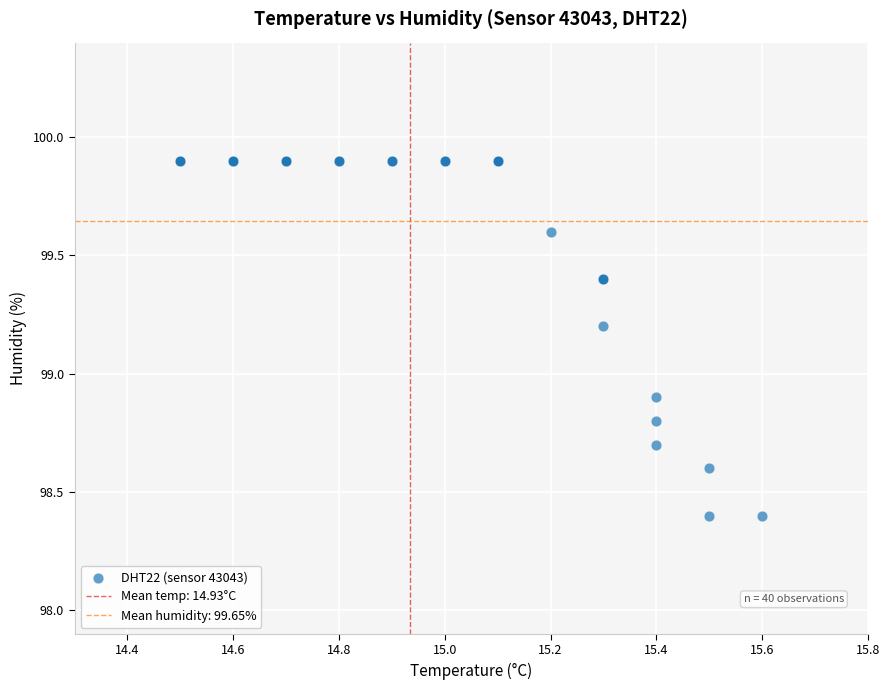

What Y value in the scatter plot is closest to 99?

98.9